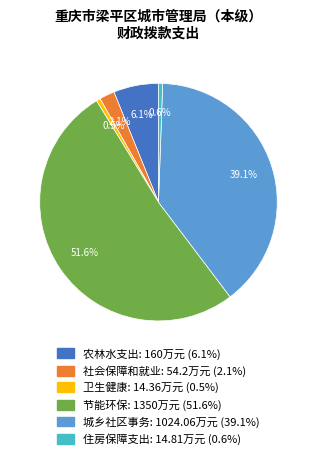

Approximately how many times larger is the value at 城乡社区事务 compared to 节能环保?

0.8